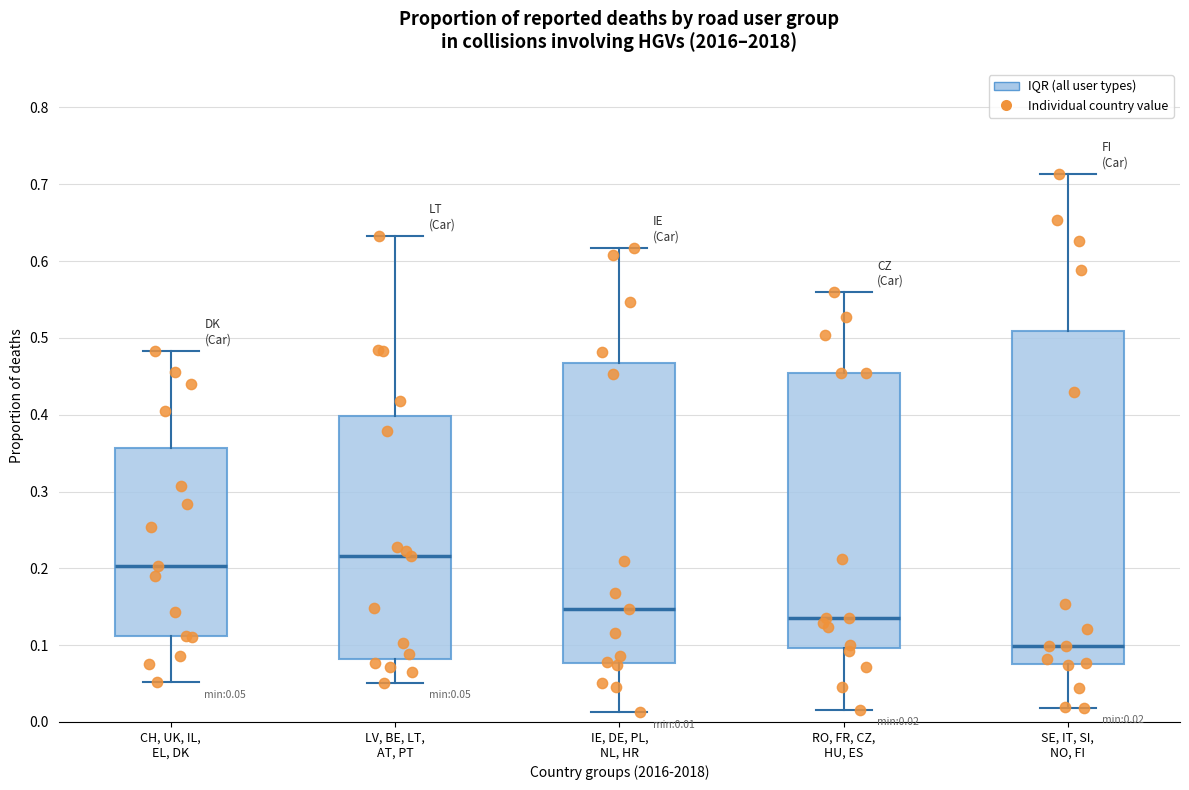

Comparing the boxes themselves (not the whiskers), which one is the tallest?

SE, IT, SI, NO, FI